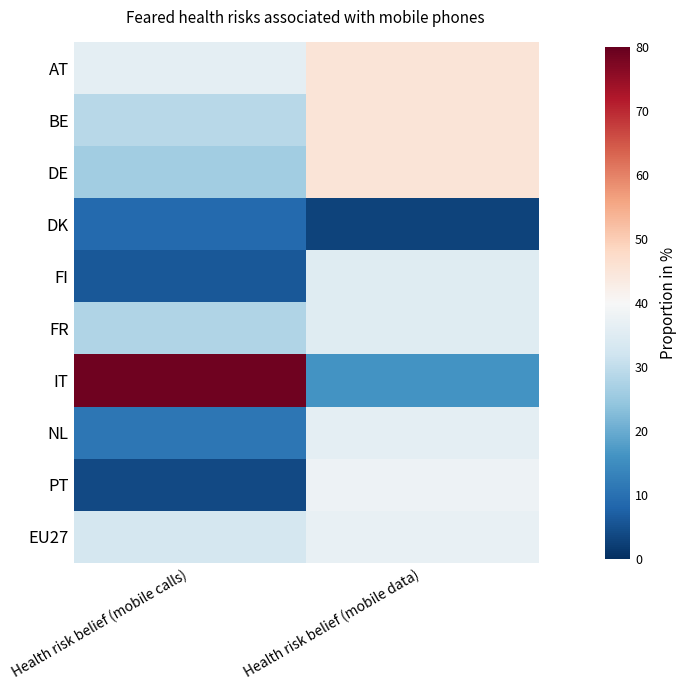

At Health risk belief (mobile data), list the series in order from smallest to largest.

DK, IT, FI, FR, NL, EU27, PT, AT, BE, DE